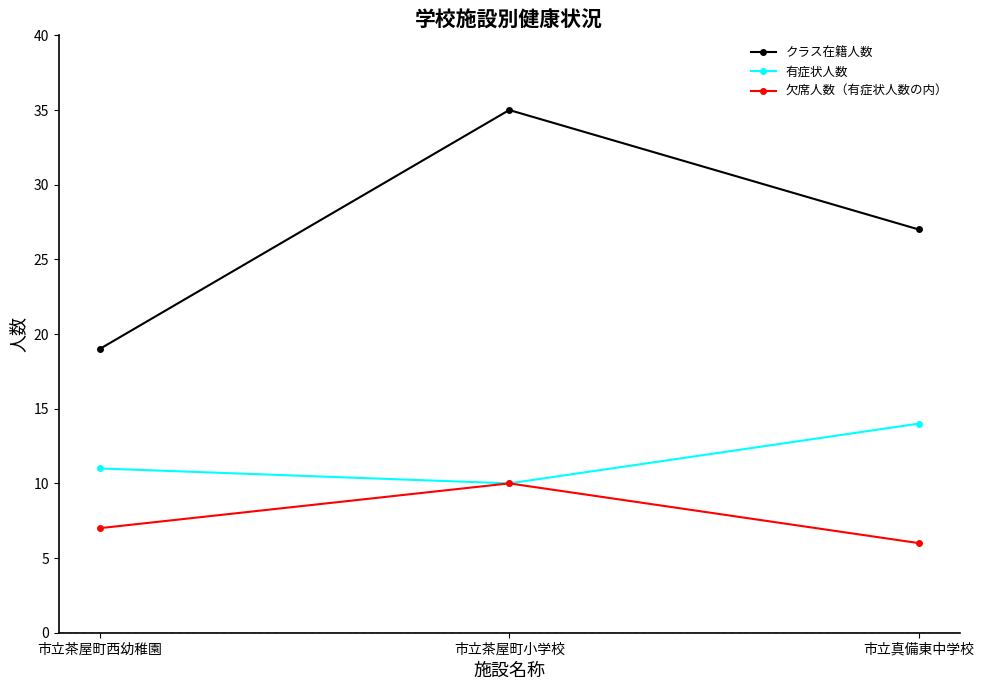

What value does the 欠席人数（有症状人数の内） series have at 市立真備東中学校?

6